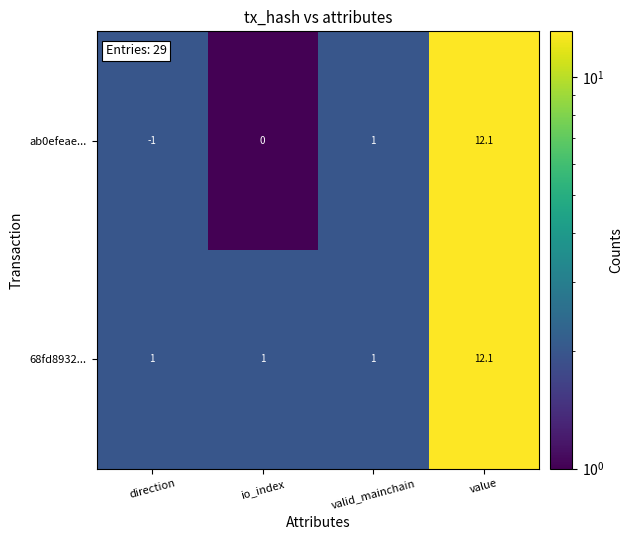

Which series has the largest total across all categories?

68fd8932...